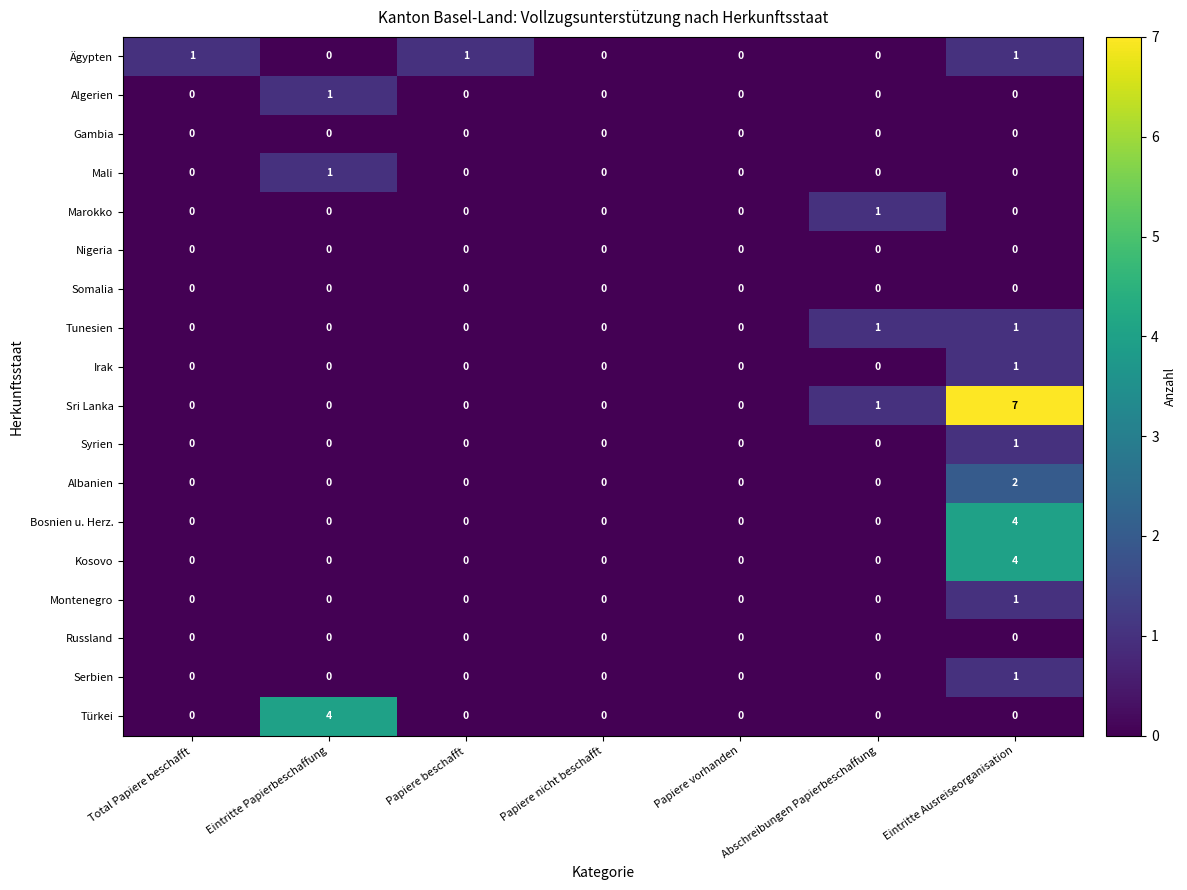

The Gambia series shows 0 at Eintritte Ausreiseorganisation. True or false?

True